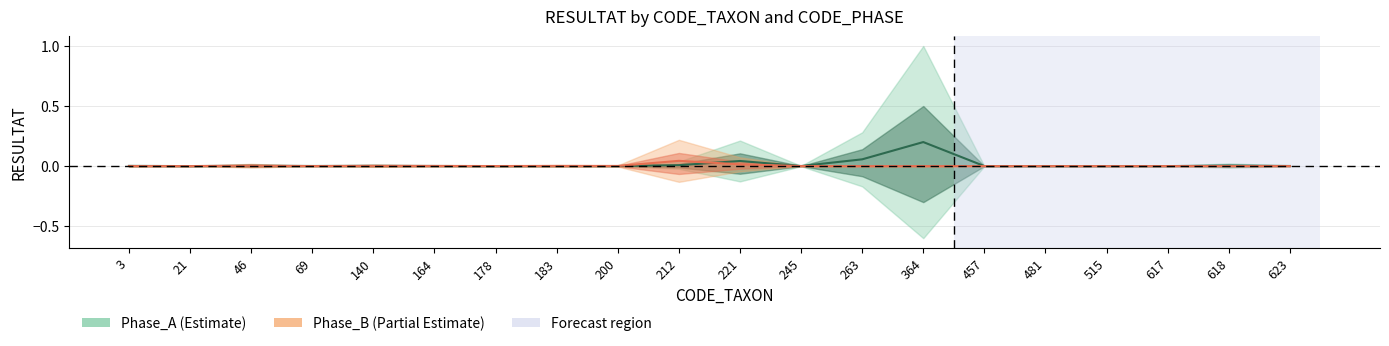

True or false: Phase_B and Phase_A cross at least once.

True